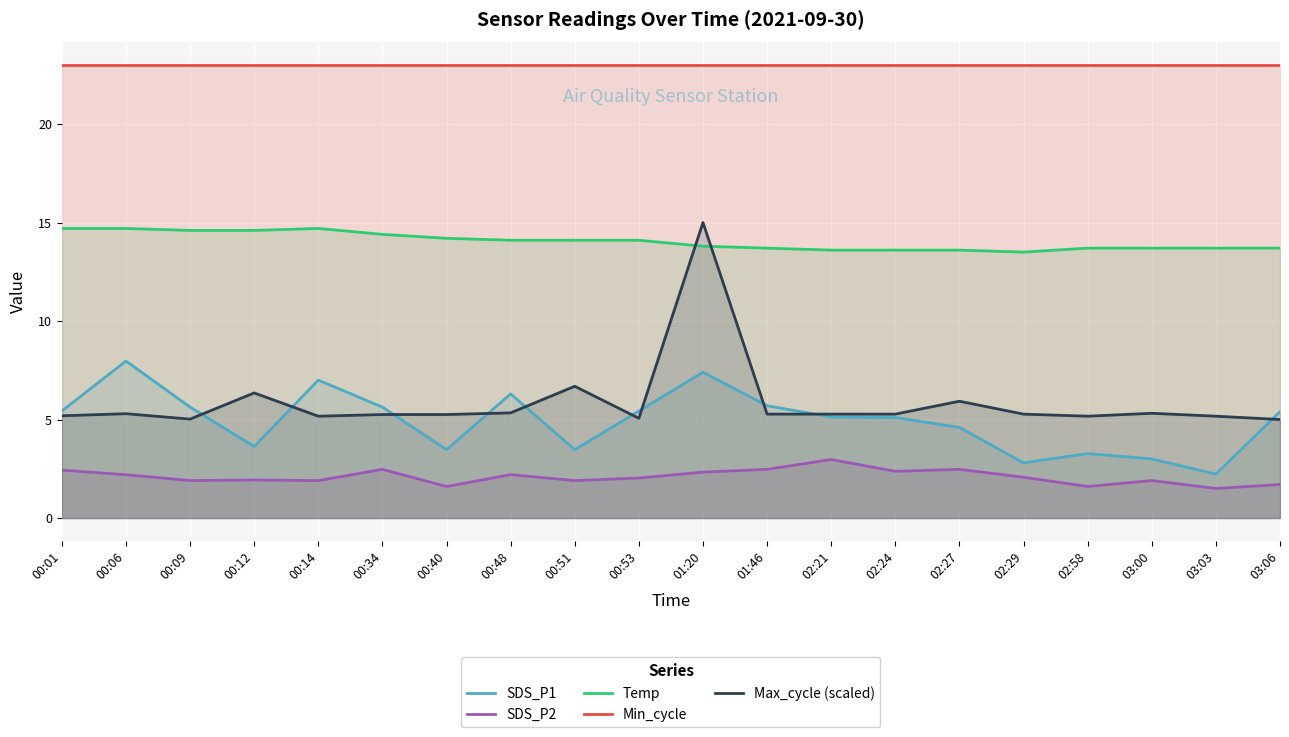

Which series has the largest total across all categories?

Min_cycle